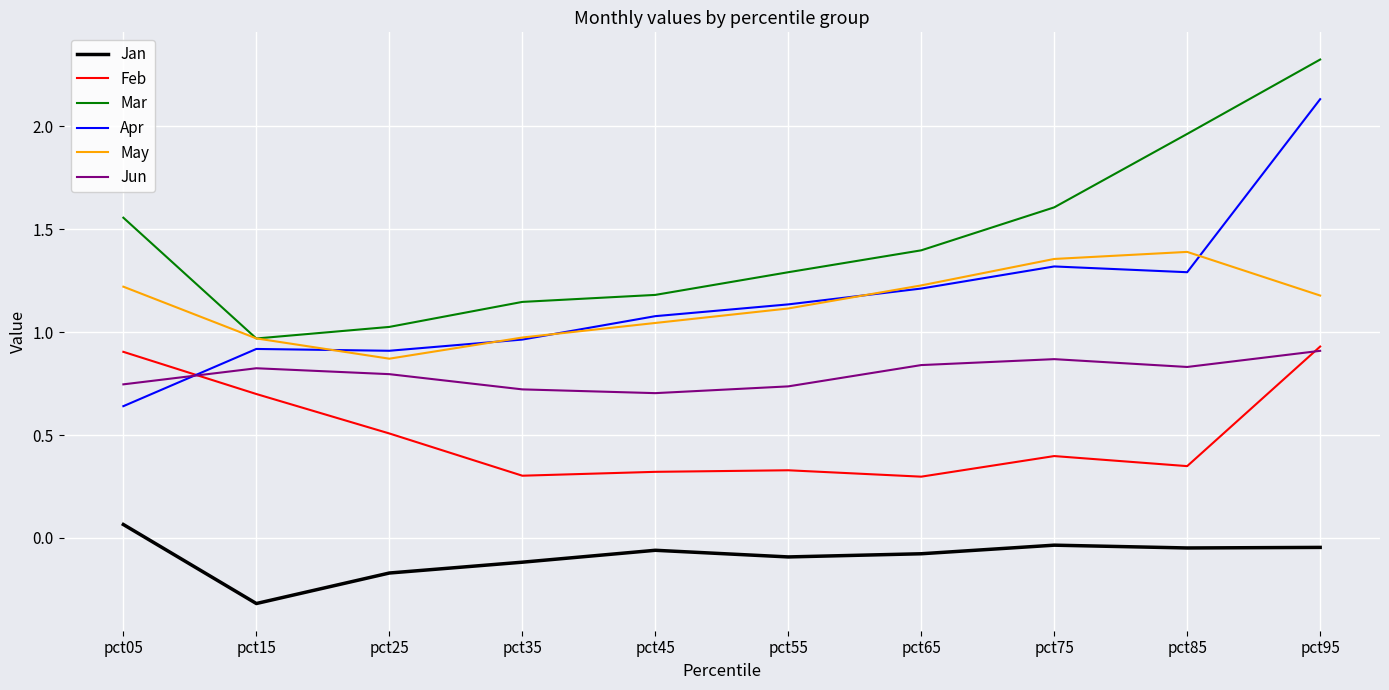

Where does the Jan series first go above 0?

pct05